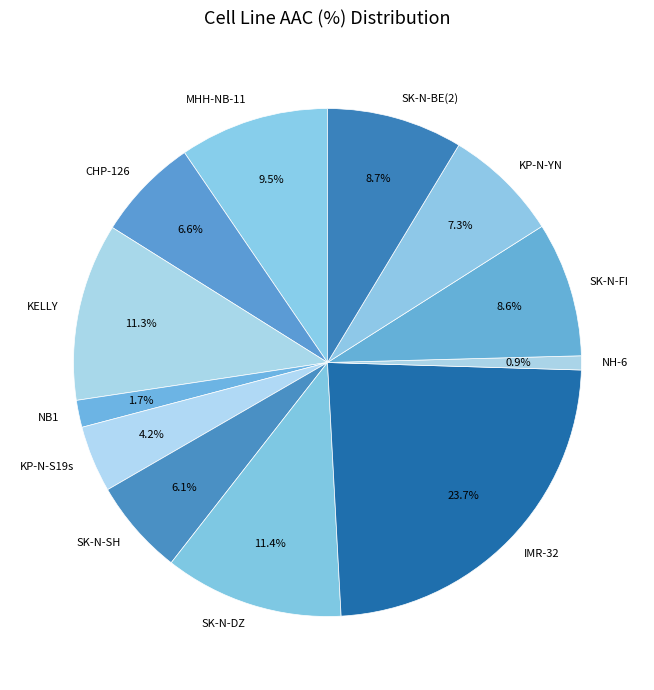

To the nearest percent, what portion does KELLY represent?

11%